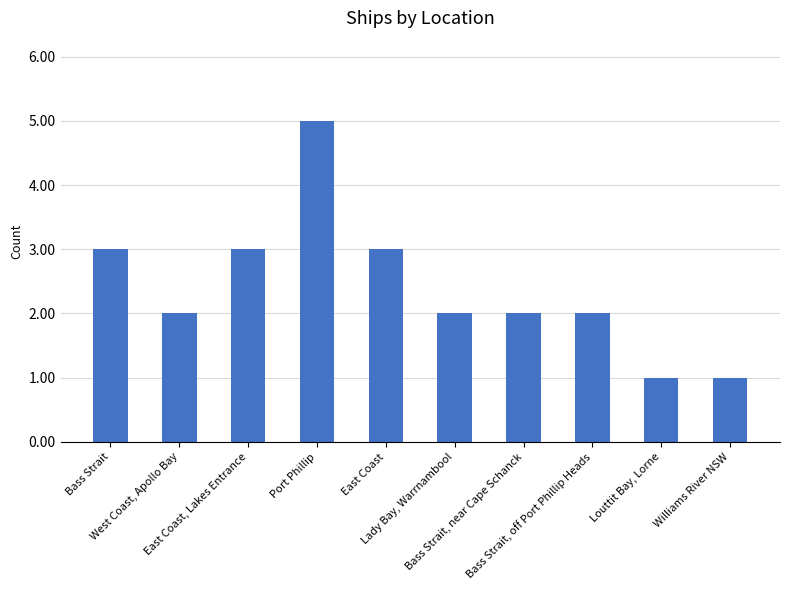

What is the difference between the second highest and minimum values?

2